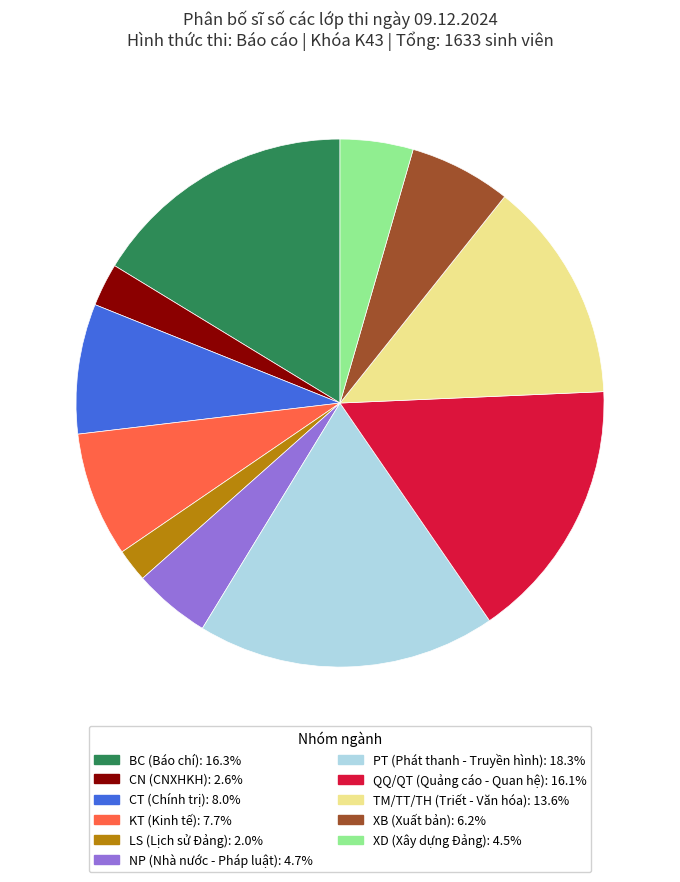

Does any single category account for the majority?

No